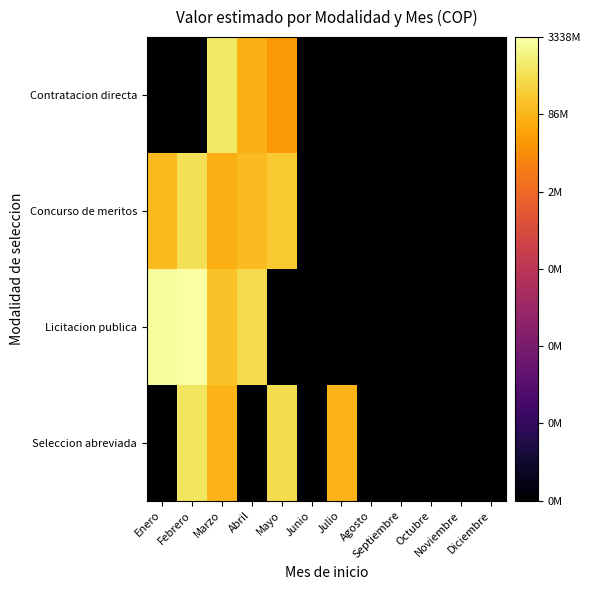

Which series has the largest total across all categories?

Concurso de meritos